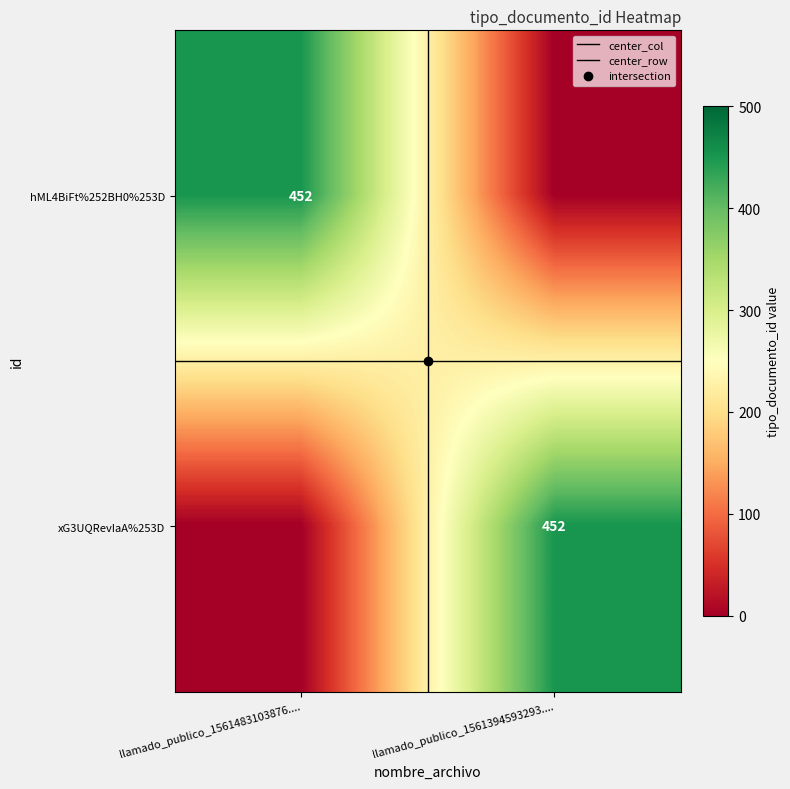

How many positive values does the xG3UQRevIaA%253D series have?

1